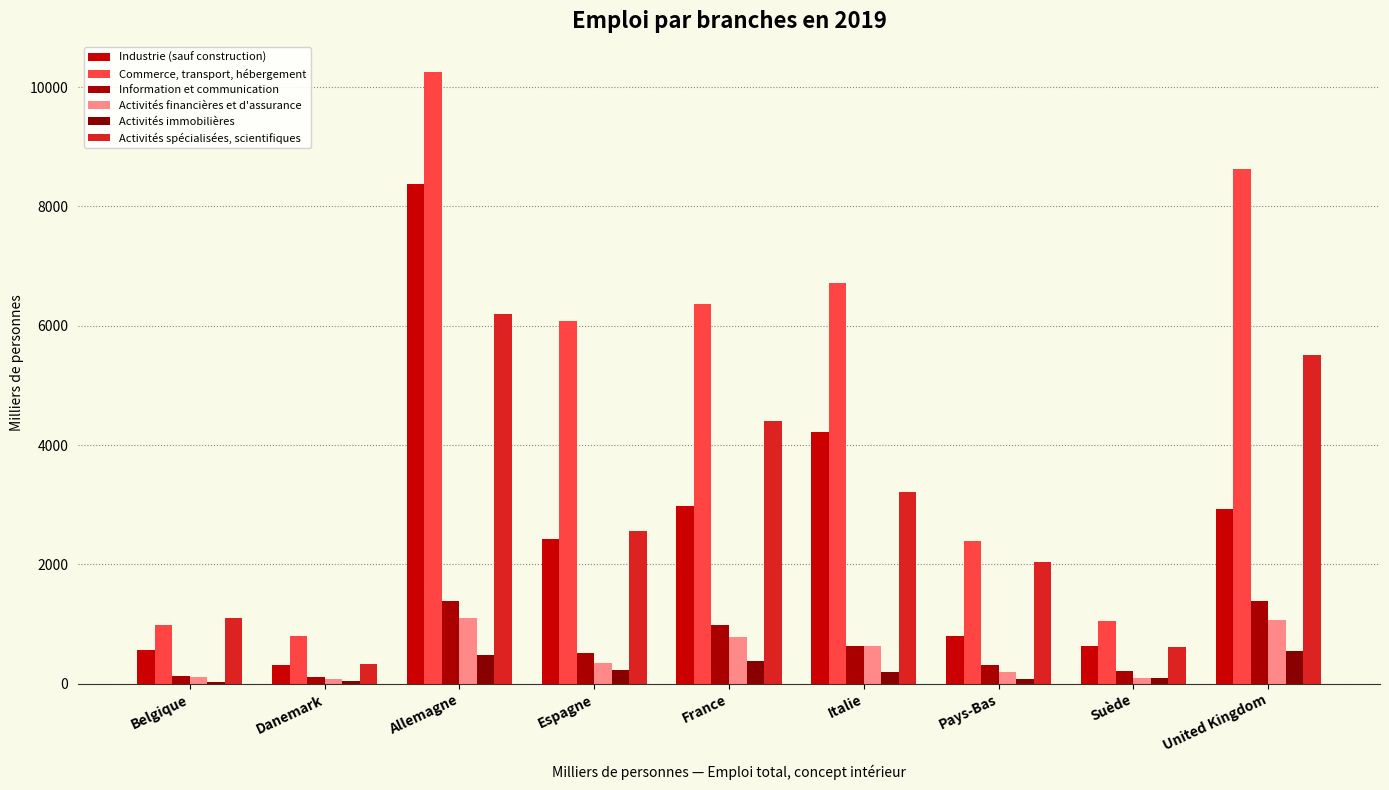

What is the label of the 1st bar from the right?

United Kingdom